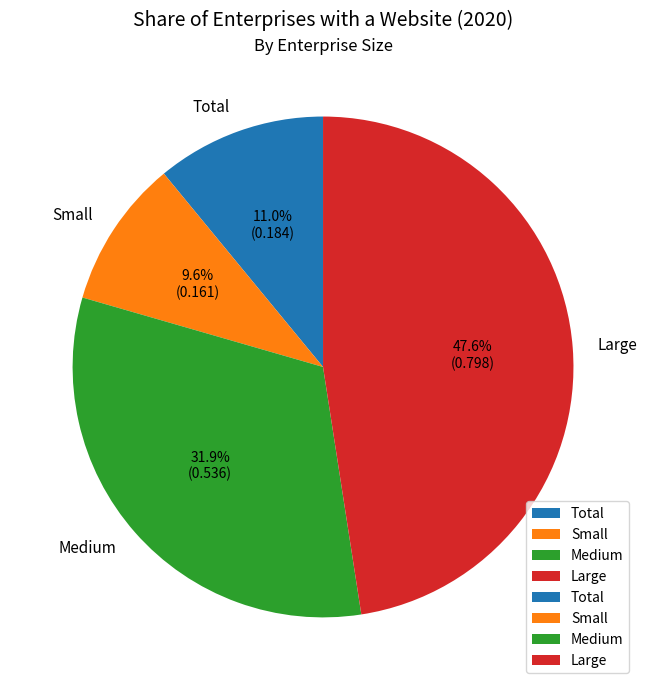

Is there any slice that represents more than half of the pie?

No